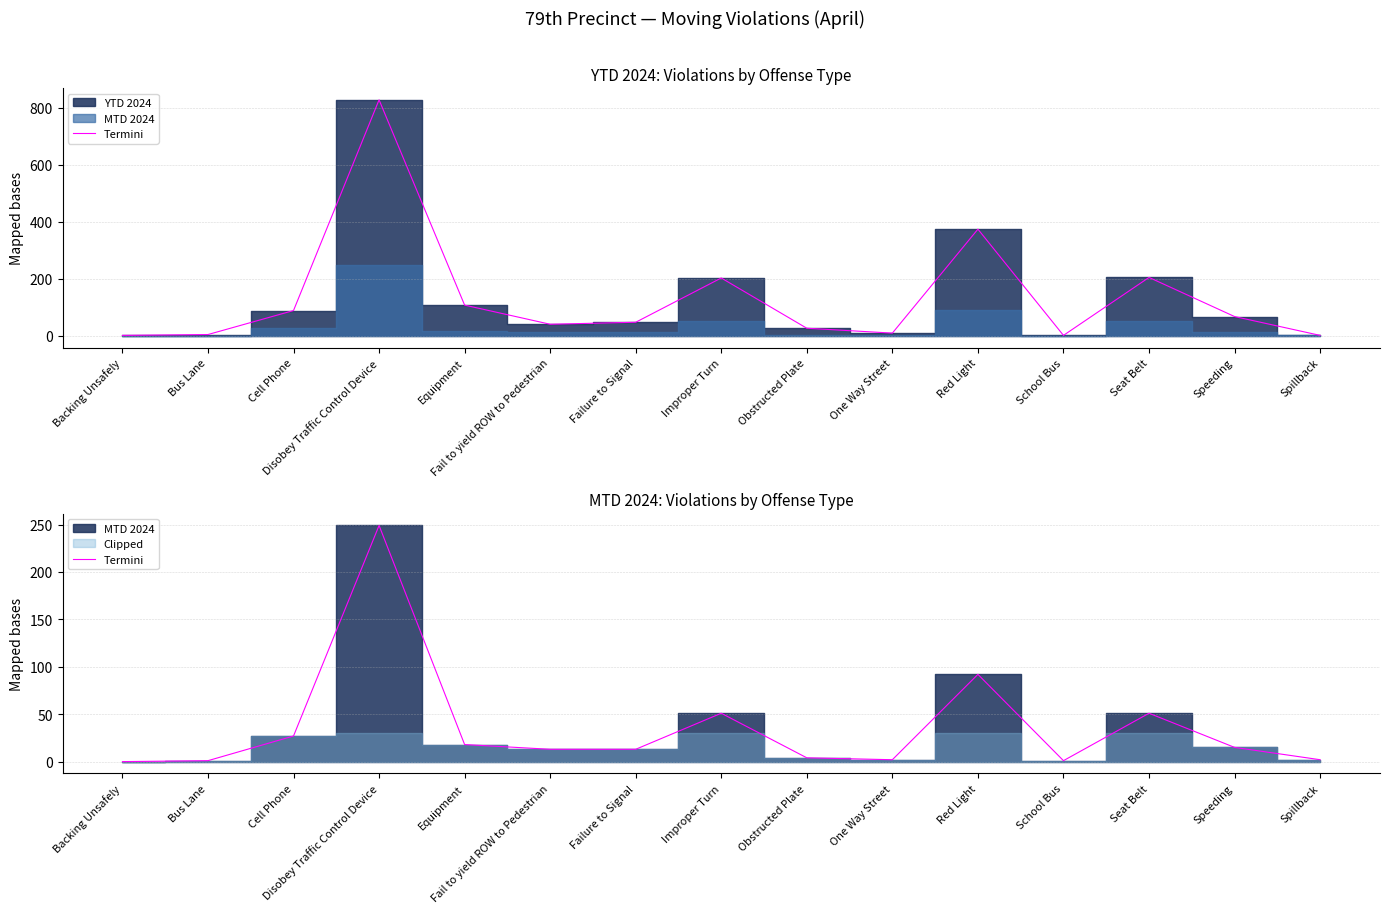

Where is the first local minimum?

One Way Street